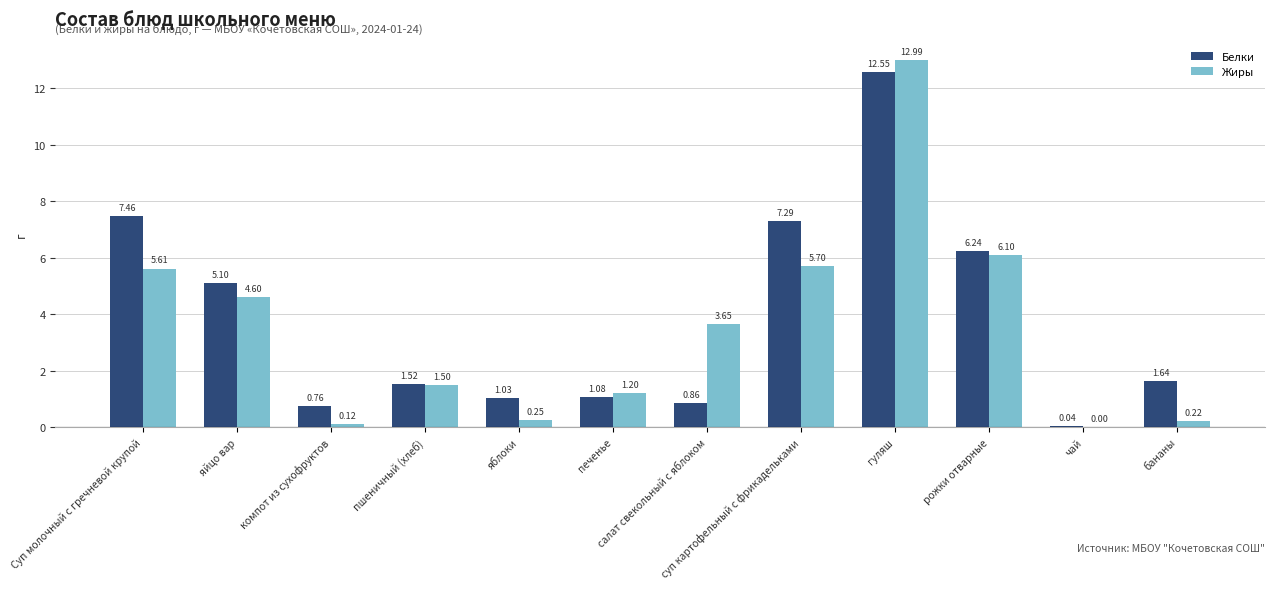

How many distinct data groups are displayed?

2